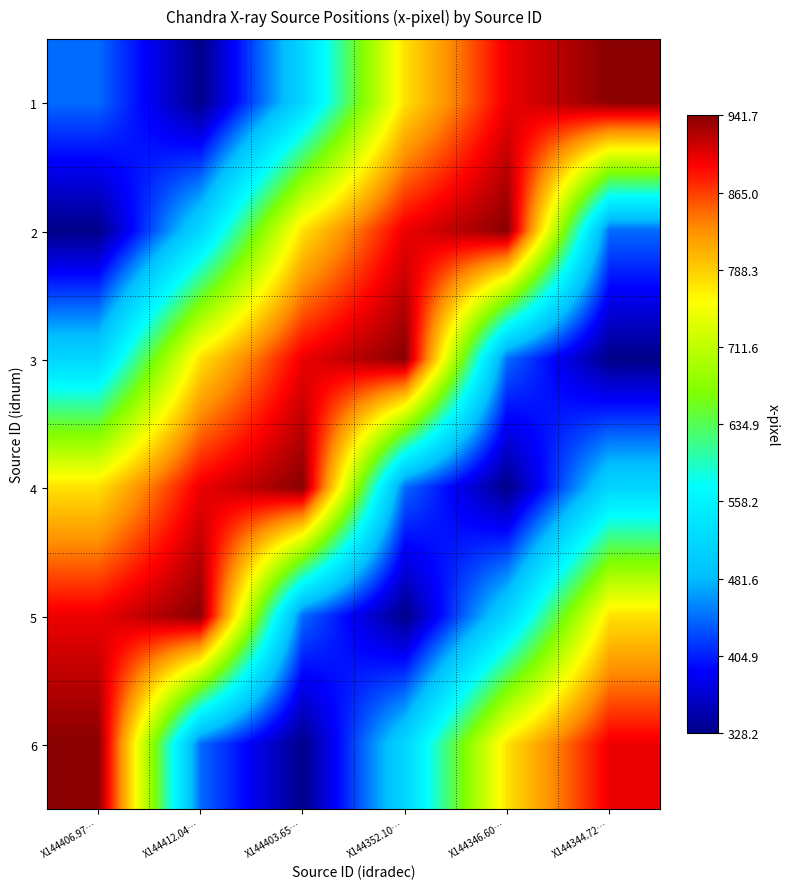

At which category does the chart reach its minimum across all series?

X144412.04…